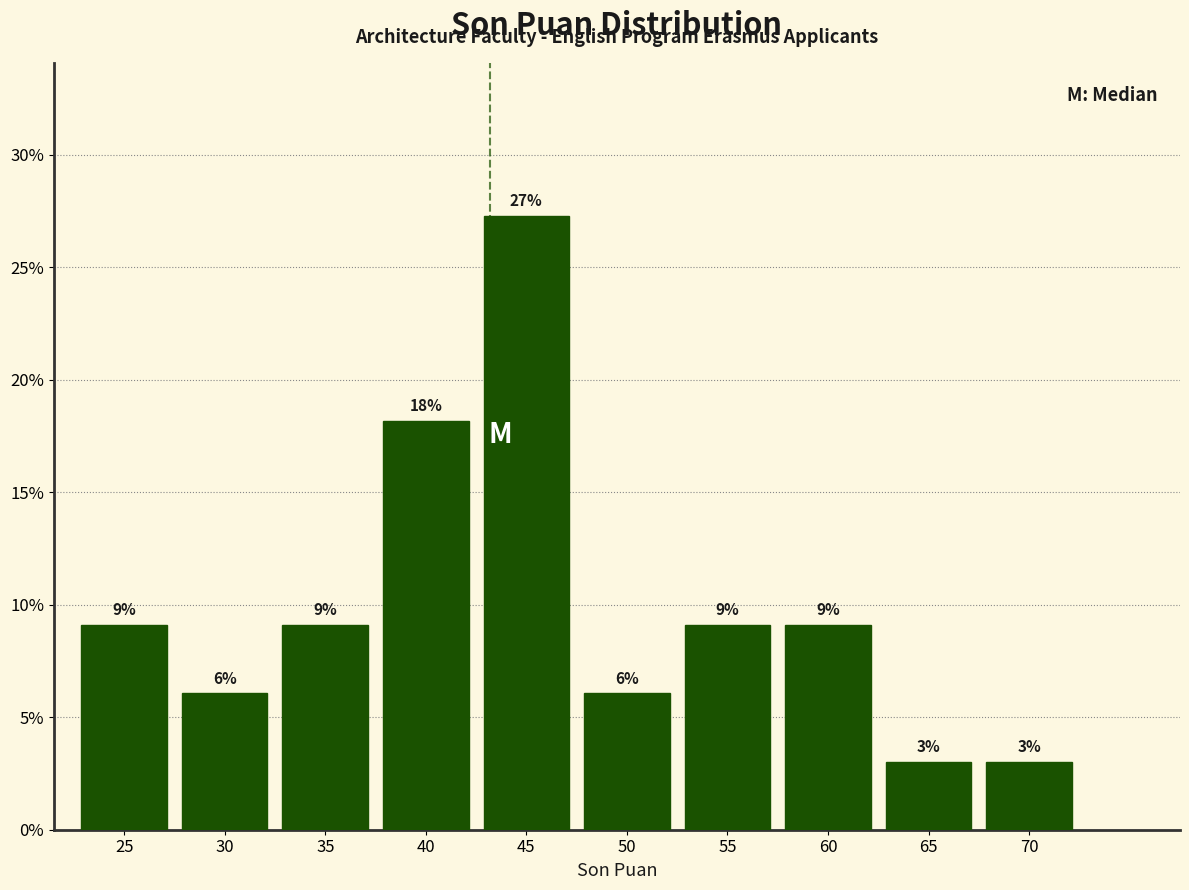

Are the bars horizontal?

No